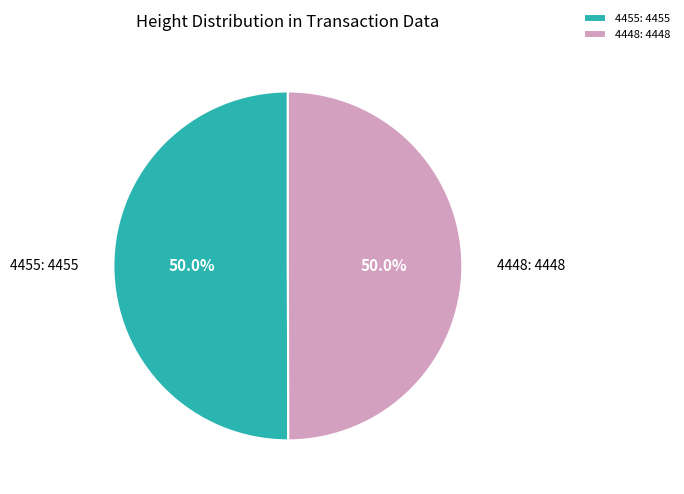

Do 4448: 4448 and 4455: 4455 together represent more than half of the pie?

Yes